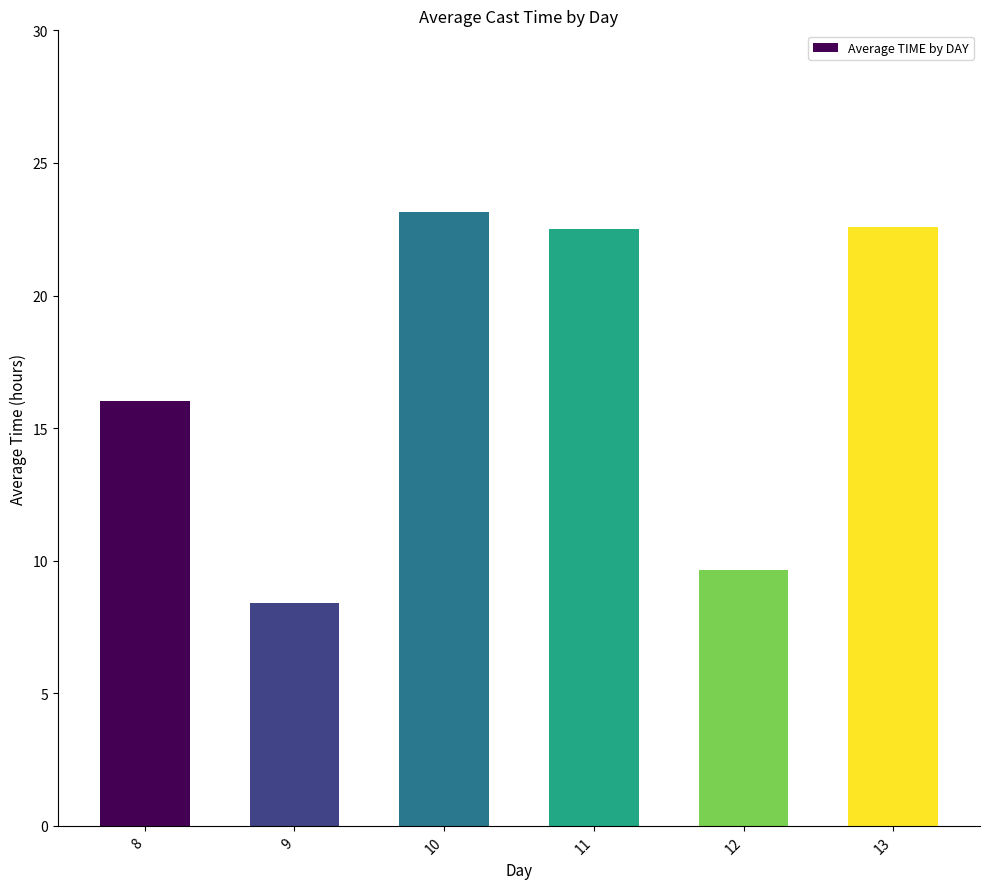

What is the change in value from 10 to 12?

-13.5